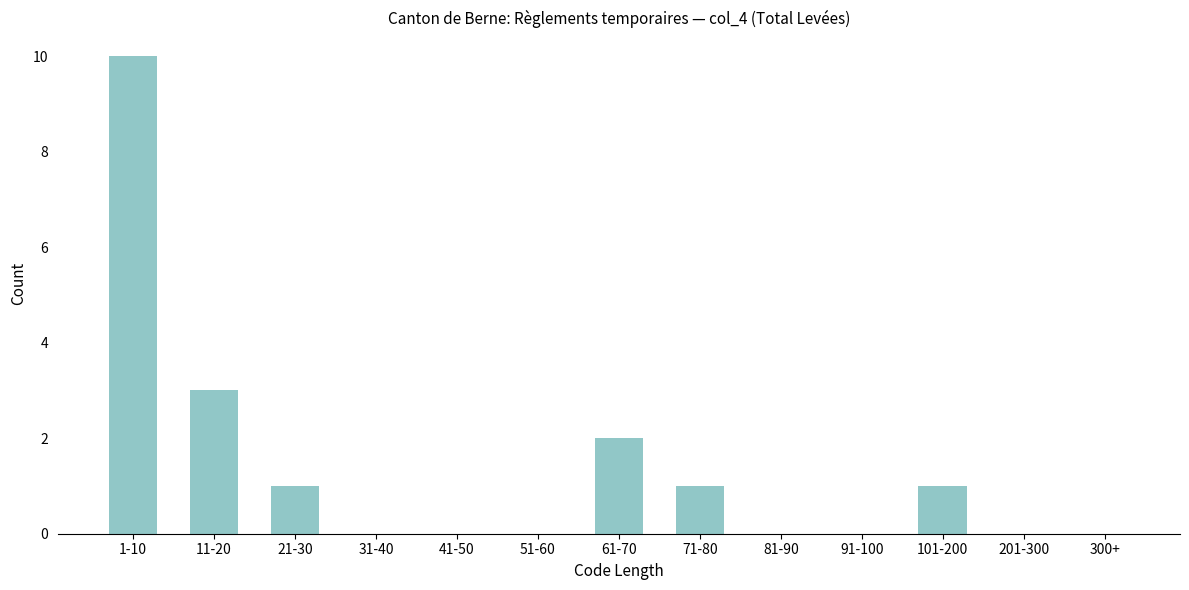

Reading left to right, what are all the values shown in this chart?

1-10=10	11-20=3	21-30=1	31-40=0	41-50=0	51-60=0	61-70=2	71-80=1	81-90=0	91-100=0	101-200=1	201-300=0	300+=0